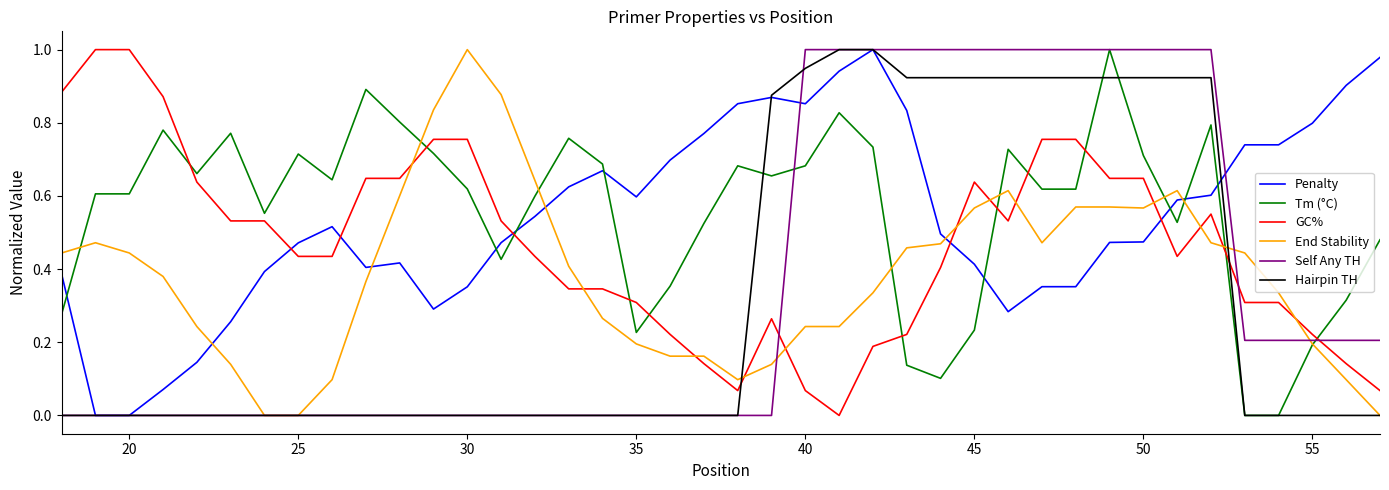

Which series ends up on top after the final intersection of GC% and Penalty?

Penalty